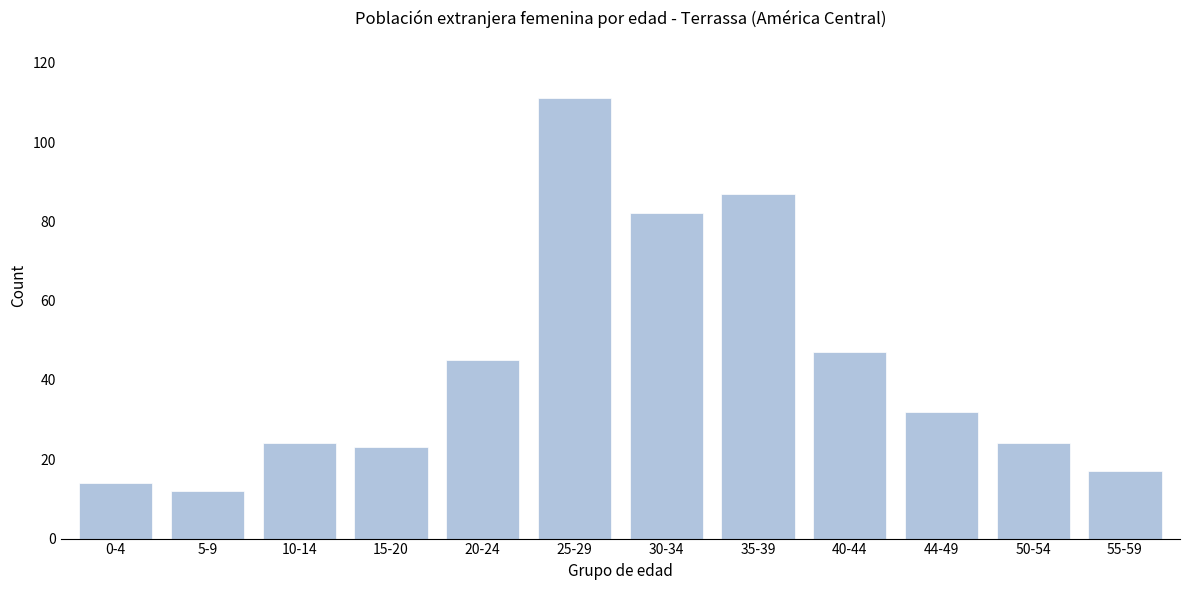

Reading right to left, list all the values displayed in this chart.

55-59=17	50-54=24	44-49=32	40-44=47	35-39=87	30-34=82	25-29=111	20-24=45	15-20=23	10-14=24	5-9=12	0-4=14